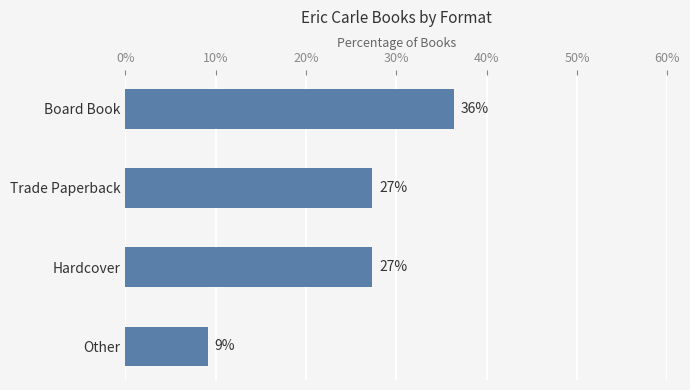

Are the bars horizontal?

Yes